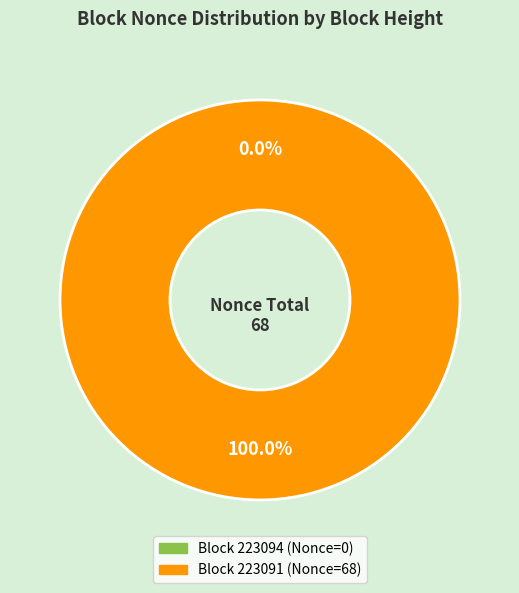

Rank the categories by value from highest to lowest.

223091, 223094